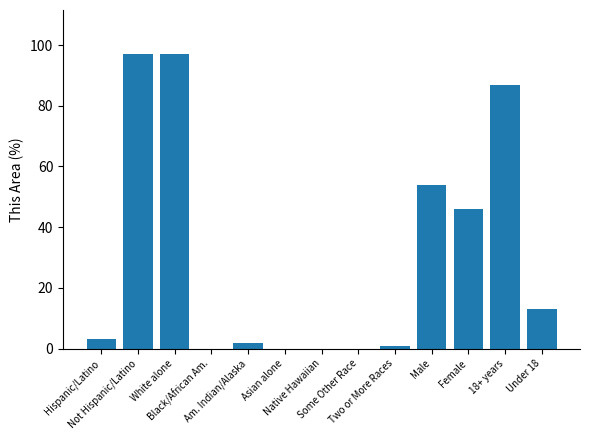

How many data points does each series have?

13